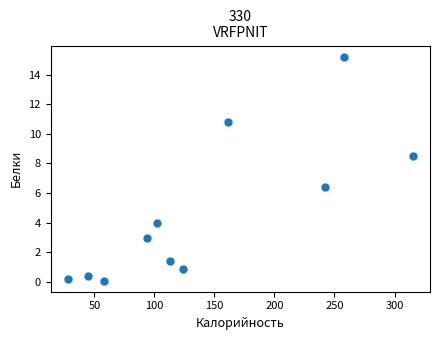

What is the range of Y values (max minus min)?

15.1